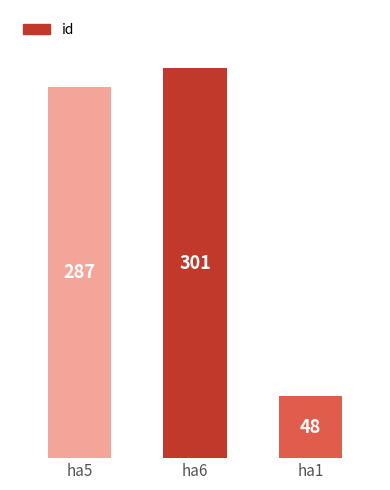

What is the sum of all values?

636